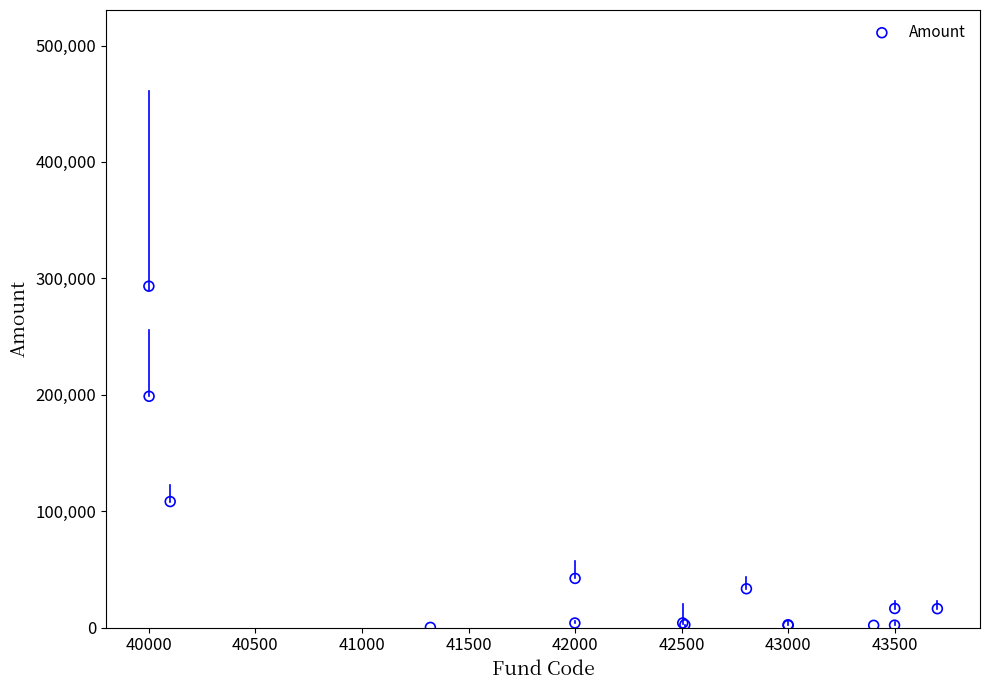

What Y value in the scatter plot is closest to 146727?

108261